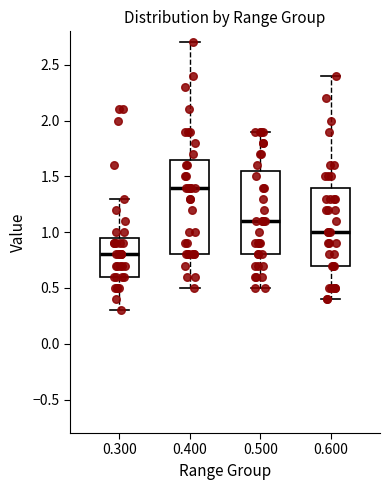

Comparing the boxes themselves (not the whiskers), which one is the tallest?

0.400